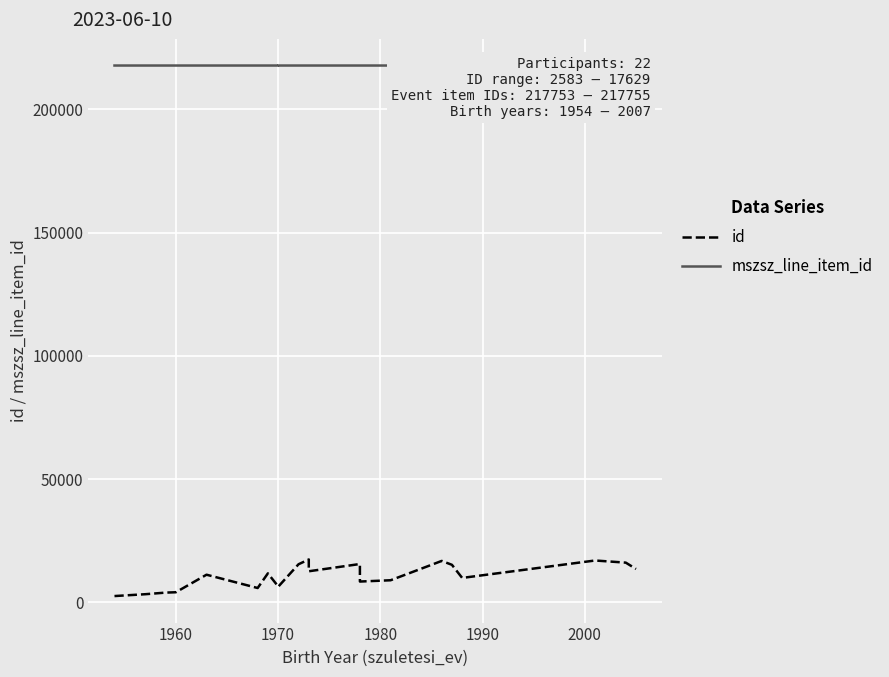

Is it true that id equals 25211 at 10?

False